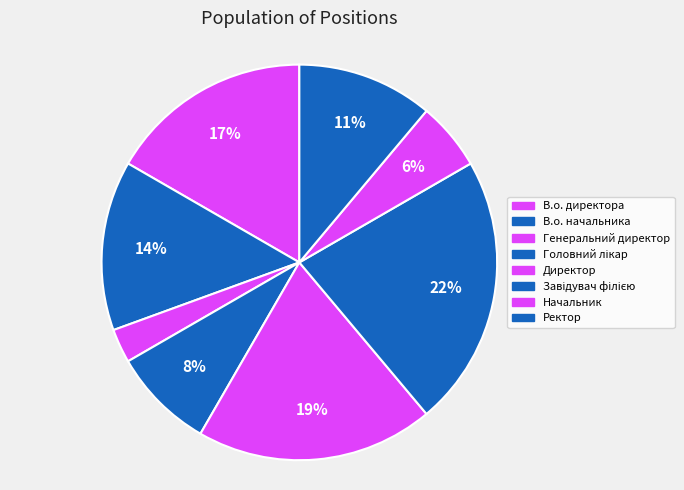

How many segments does this pie chart have?

8